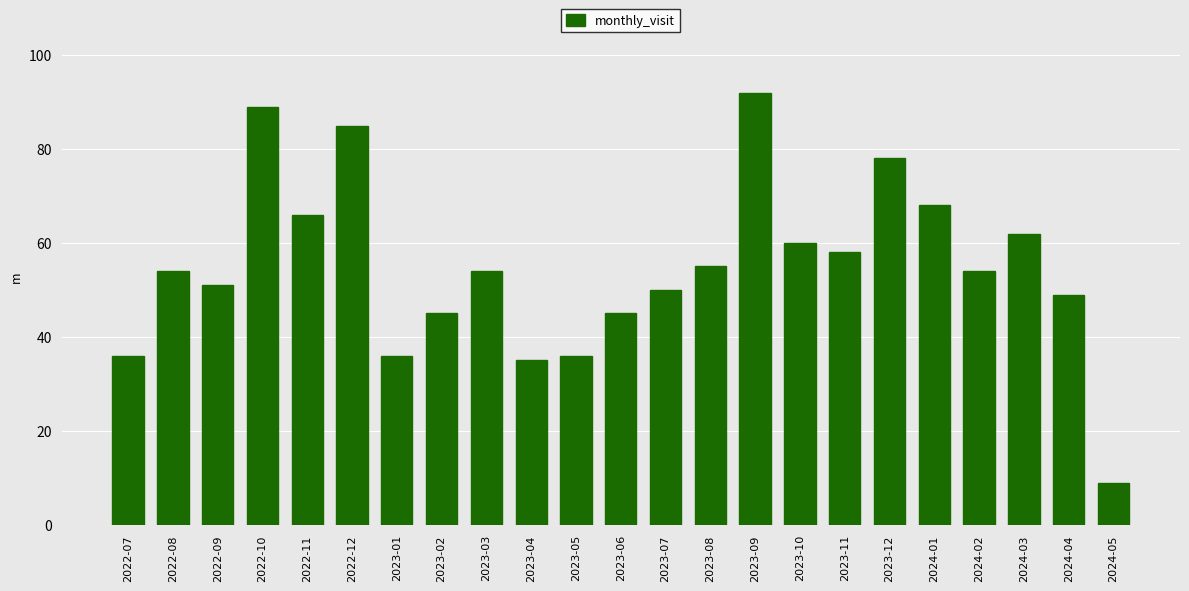

How many data points does each series have?

23